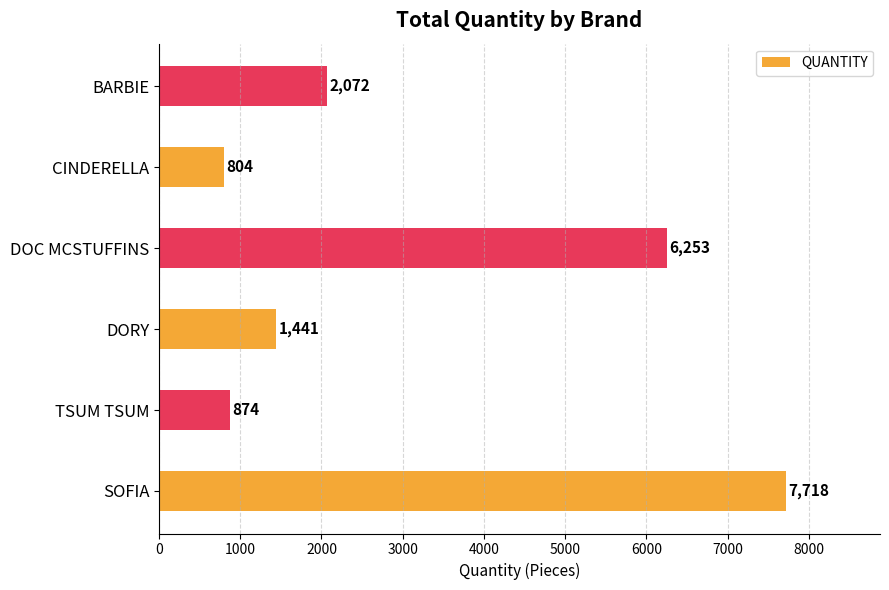

Does the chart contain stacked bars?

No